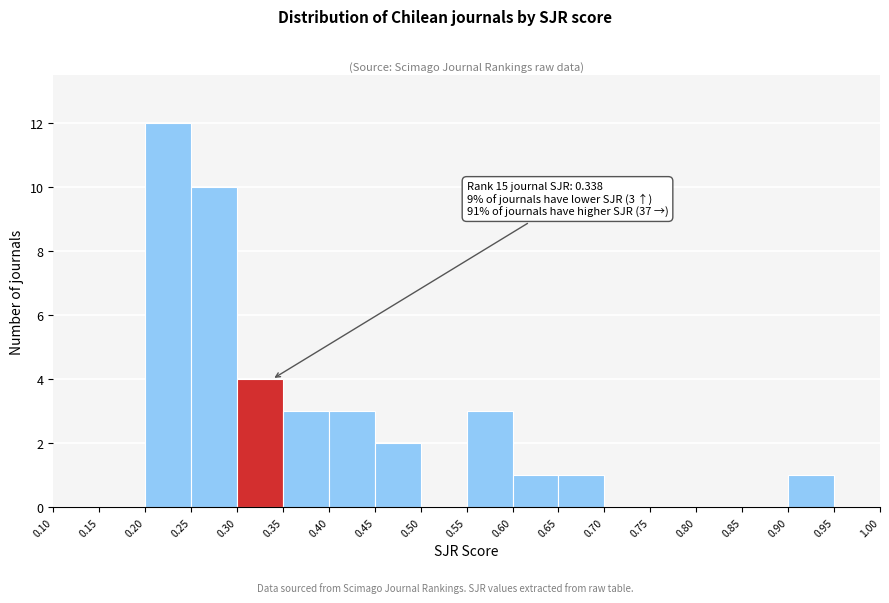

Over which range of the x-axis is the bar tallest?

0.20 to 0.25